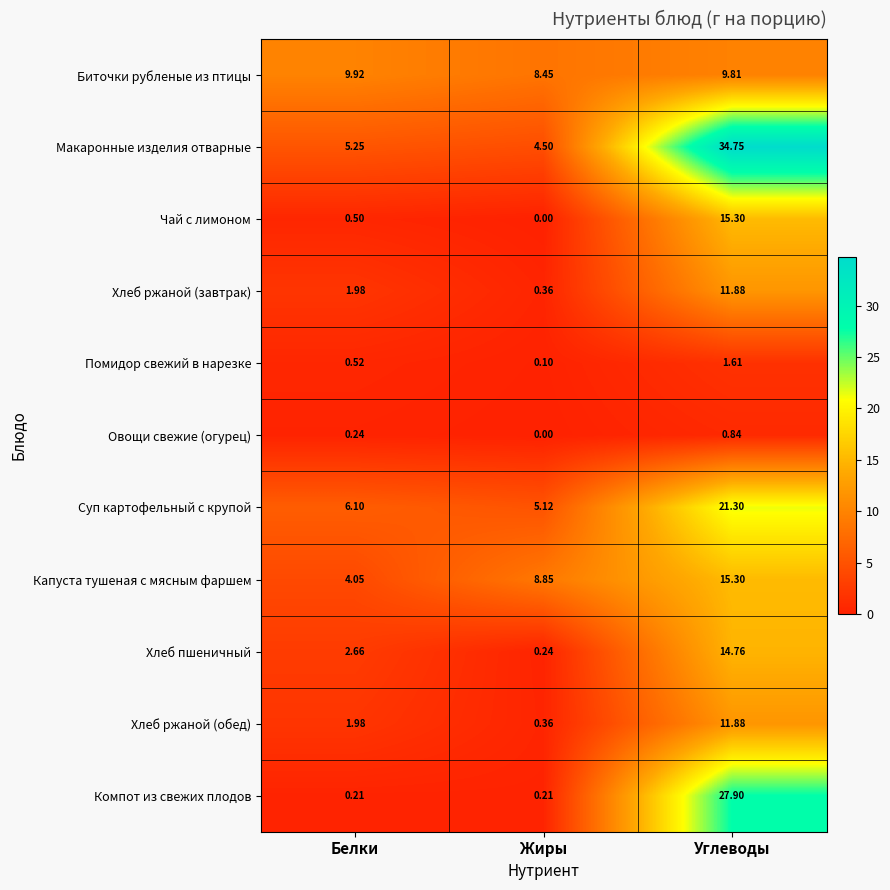

At which label does Макаронные изделия отварные first exceed 5?

Белки